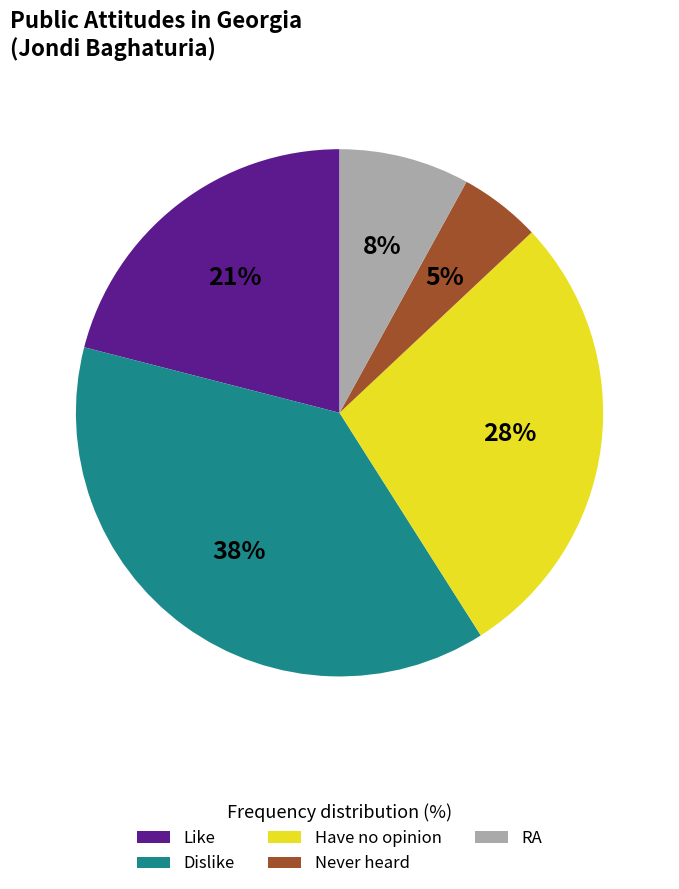

To the nearest percent, what is the average slice percentage?

20%